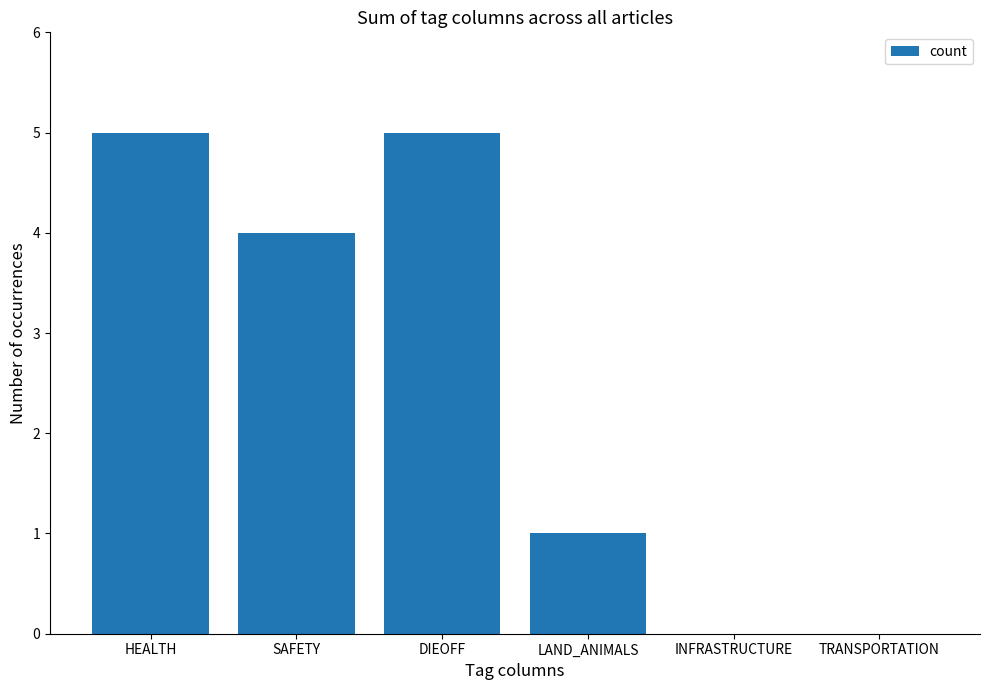

What is the maximum value shown in the chart?

5